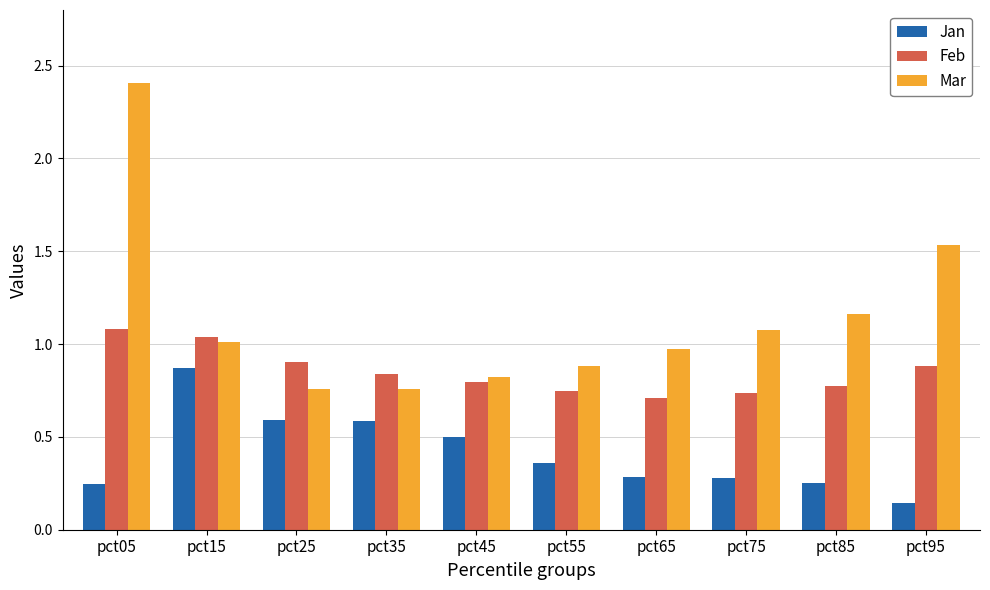

What is the difference between the highest and lowest values at pct05?

2.2